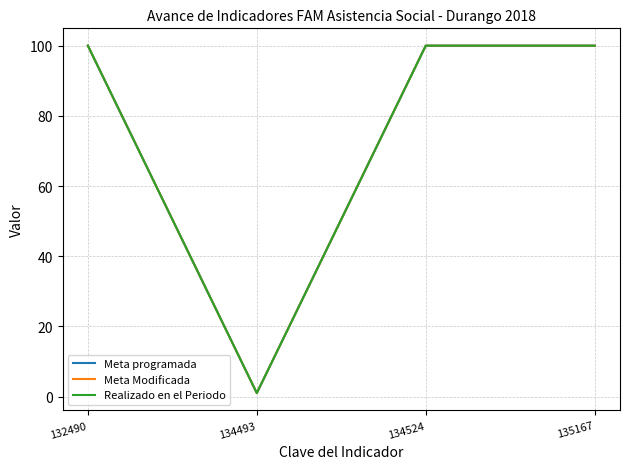

True or false: Meta Modificada and Realizado en el Periodo intersect in this chart.

False